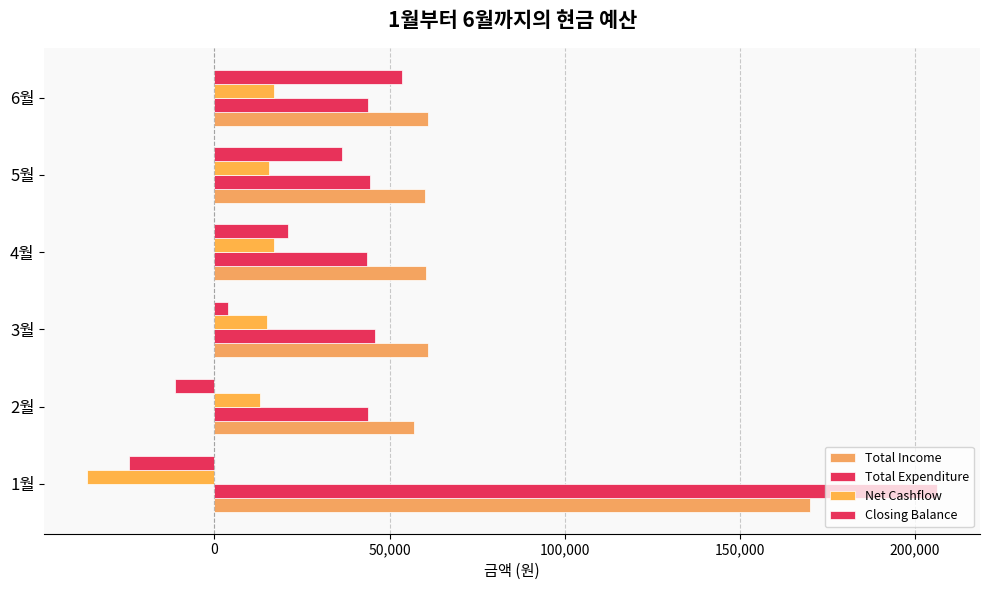

How many values in the Closing Balance series are below 20900?

3